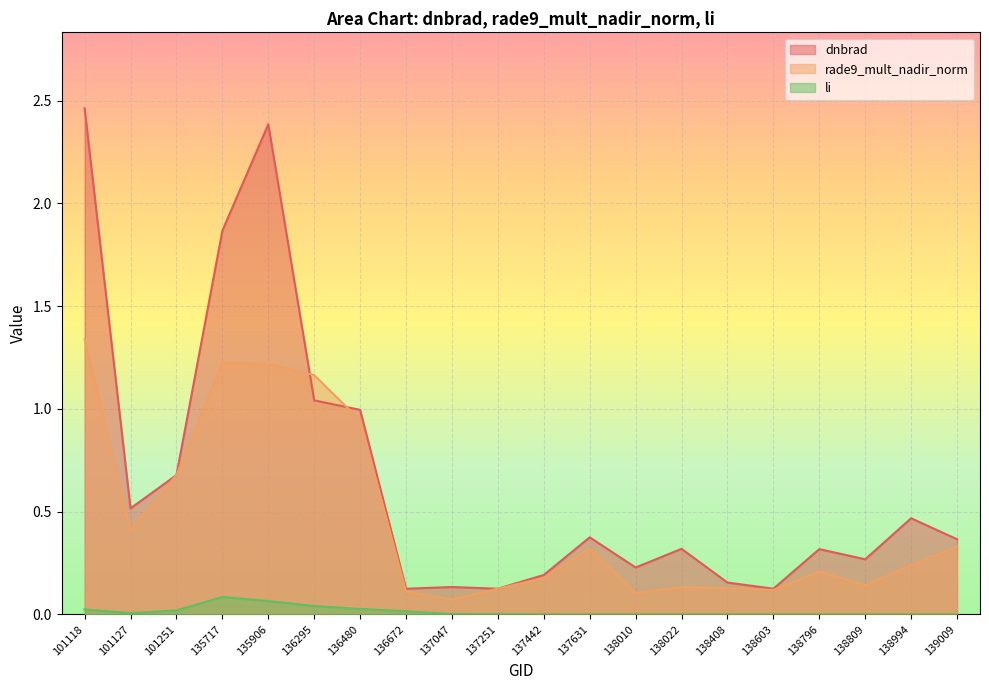

True or false: dnbrad and li cross at least once.

False